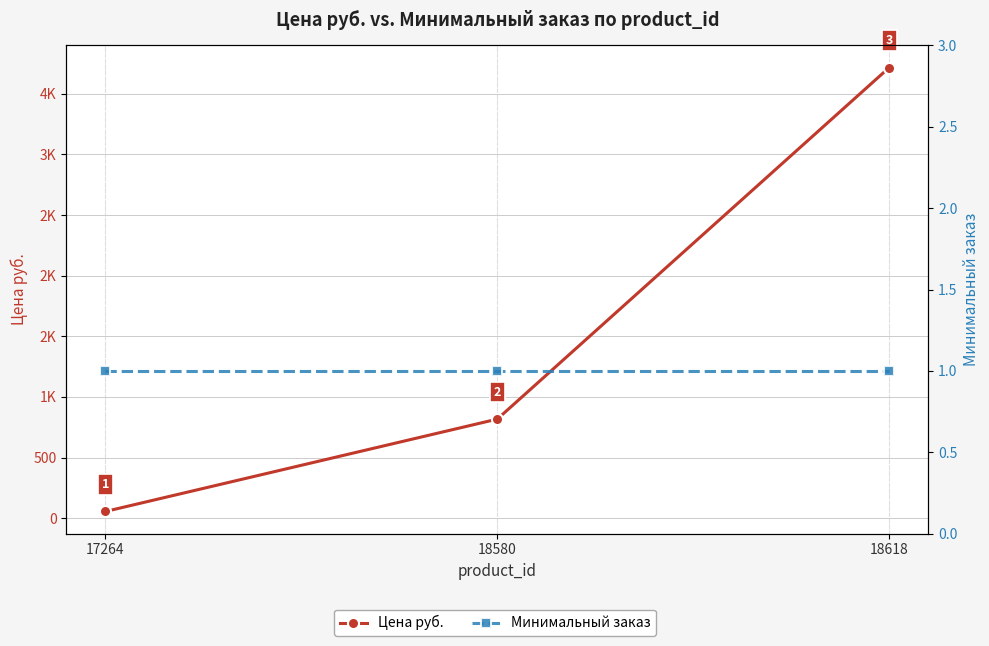

Which has a higher value, 17264 or 18580?

18580